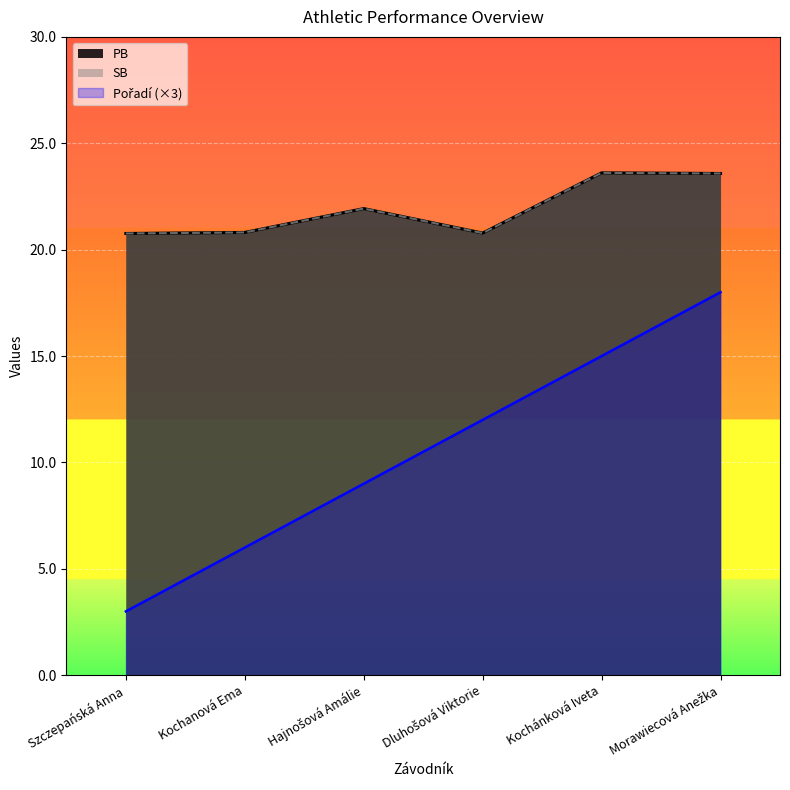

List the labels in order of SB value, largest first.

Kochánková Iveta, Morawiecová Anežka, Hajnošová Amálie, Kochanová Ema, Dluhošová Viktorie, Szczepańská Anna